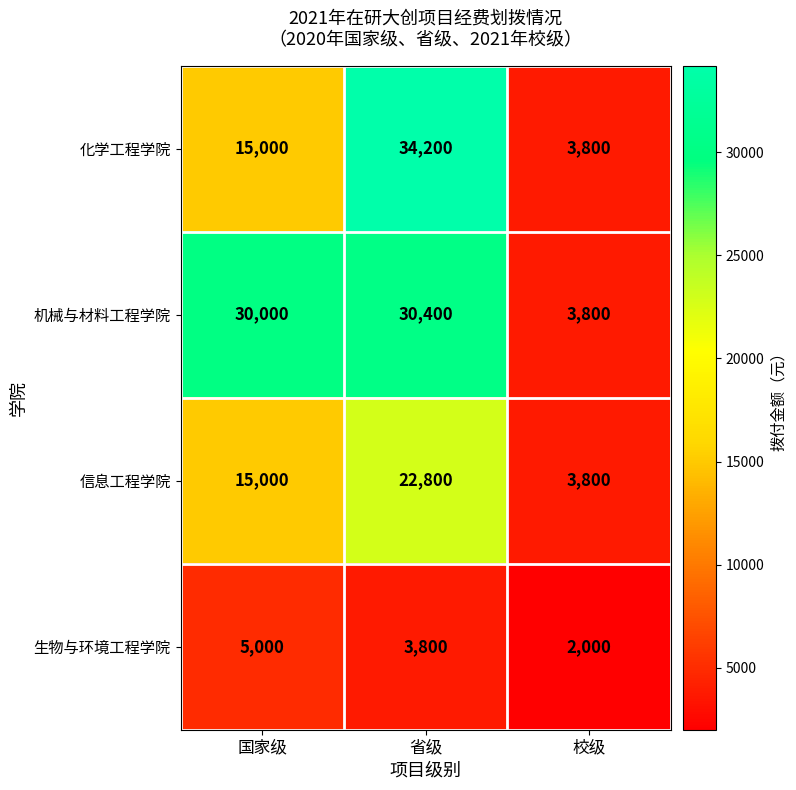

Which series has the largest total across all categories?

机械与材料工程学院